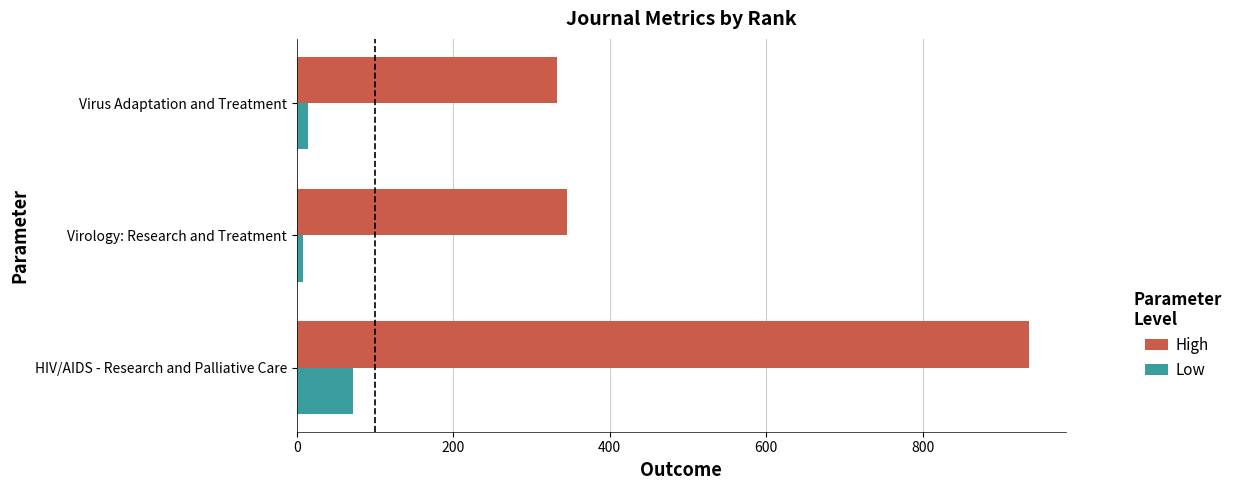

Which series has the widest spread of values?

High